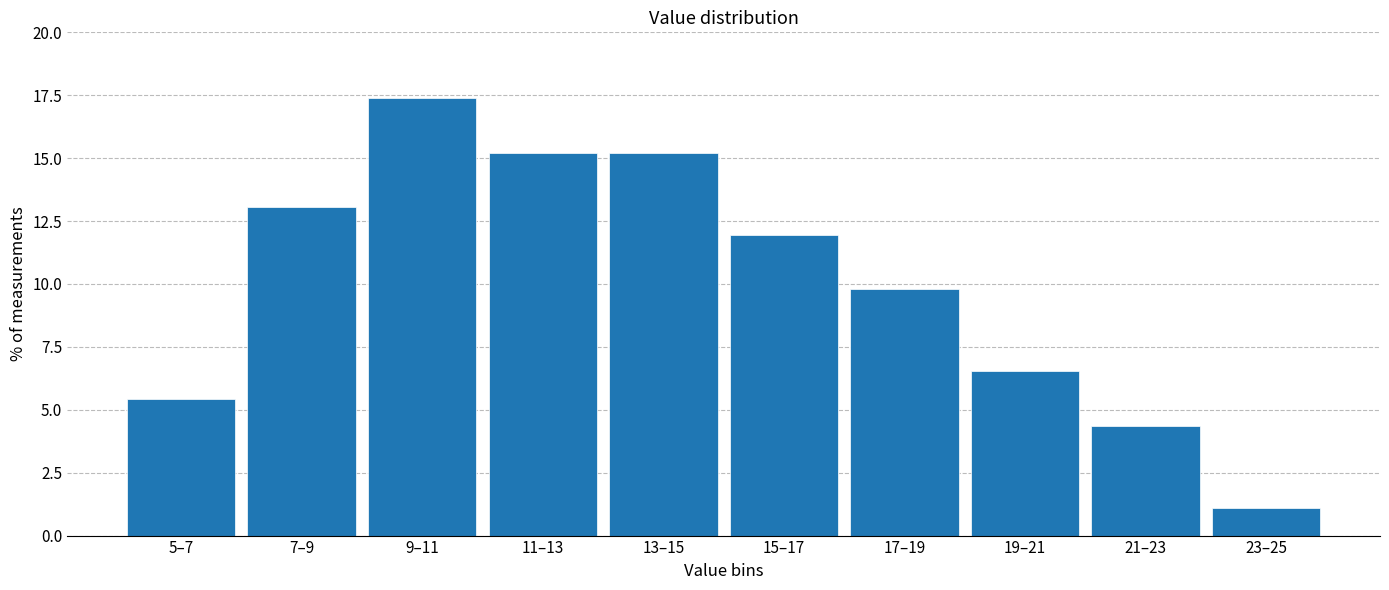

Reading left to right, extract all data points from this chart.

5.4	13.0	17.4	15.2	15.2	12.0	9.8	6.5	4.3	1.1